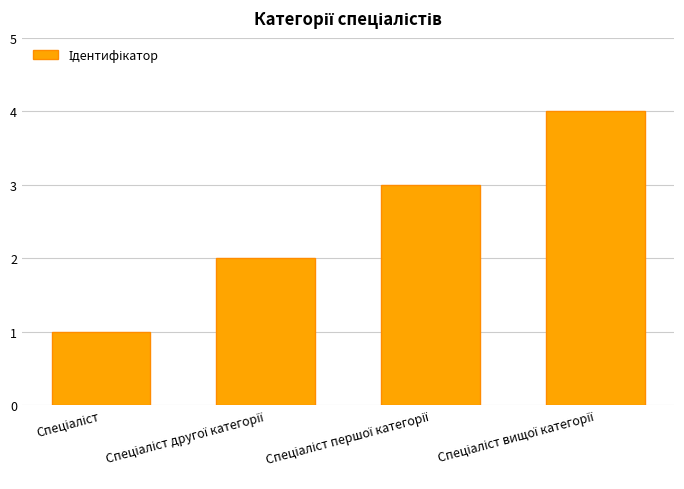

Count the values in the range 2 to 4.

3